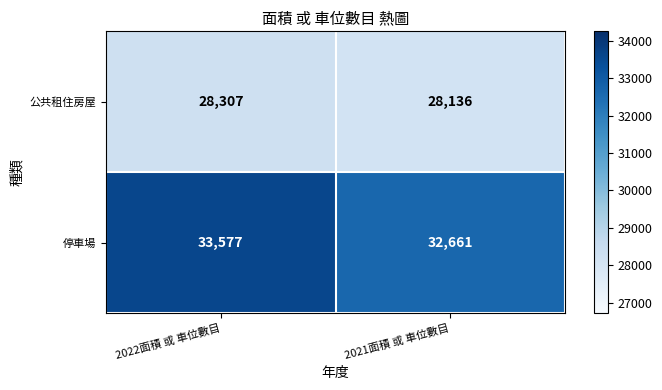

Is the value of 停車場 at 2021面積 或 車位數目 greater than the value of 公共租住房屋 at 2021面積 或 車位數目?

Yes